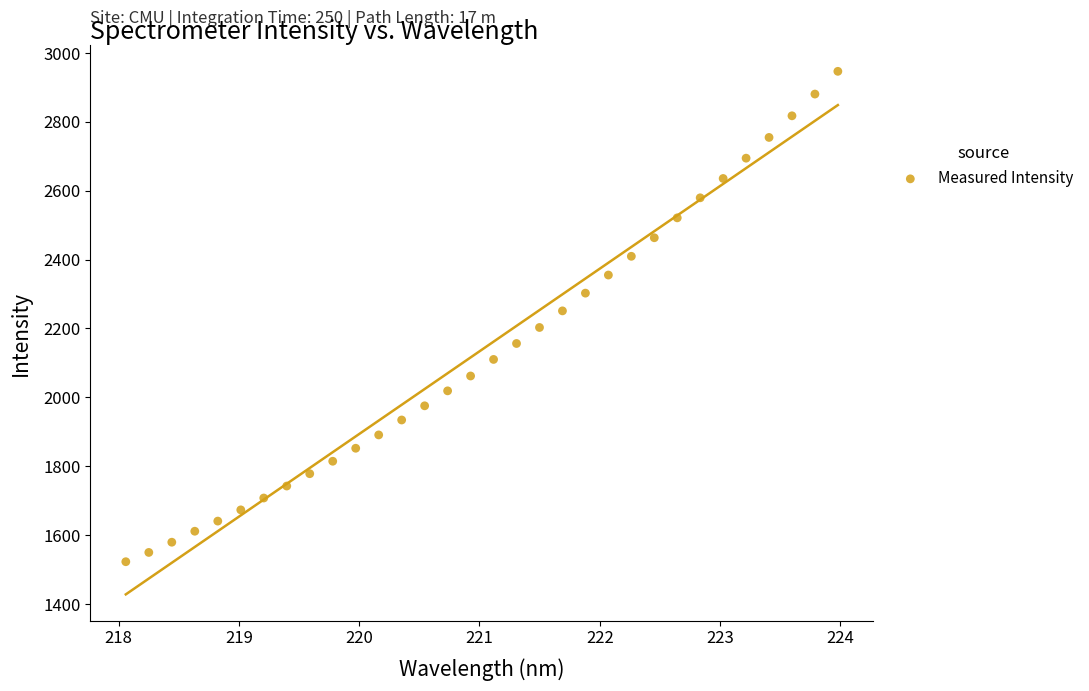

What is the range of Y values (max minus min)?

1424.1